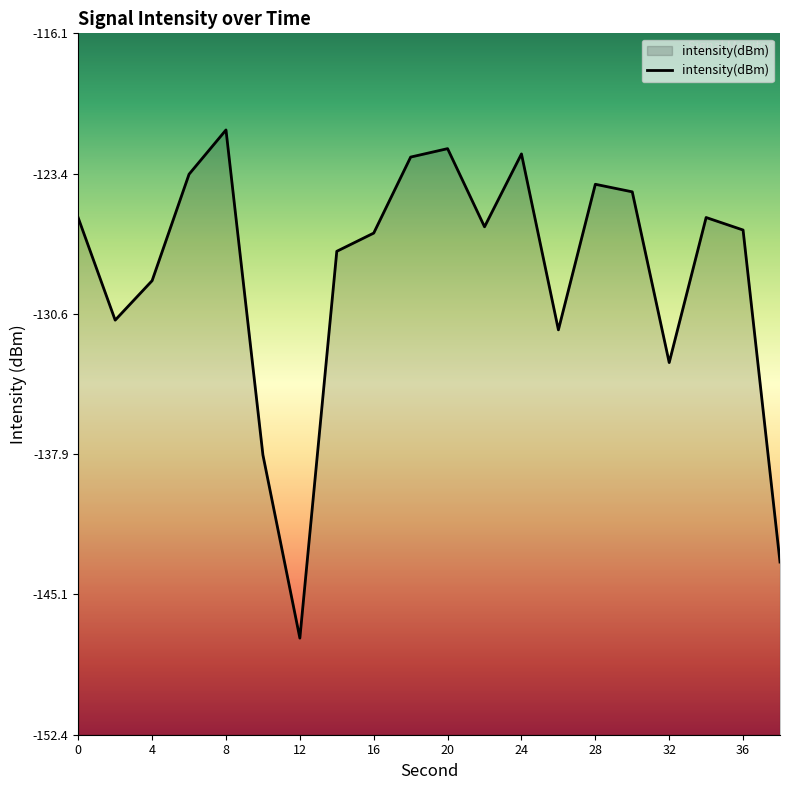

What is the change in value from 30 to 36?

-2.0